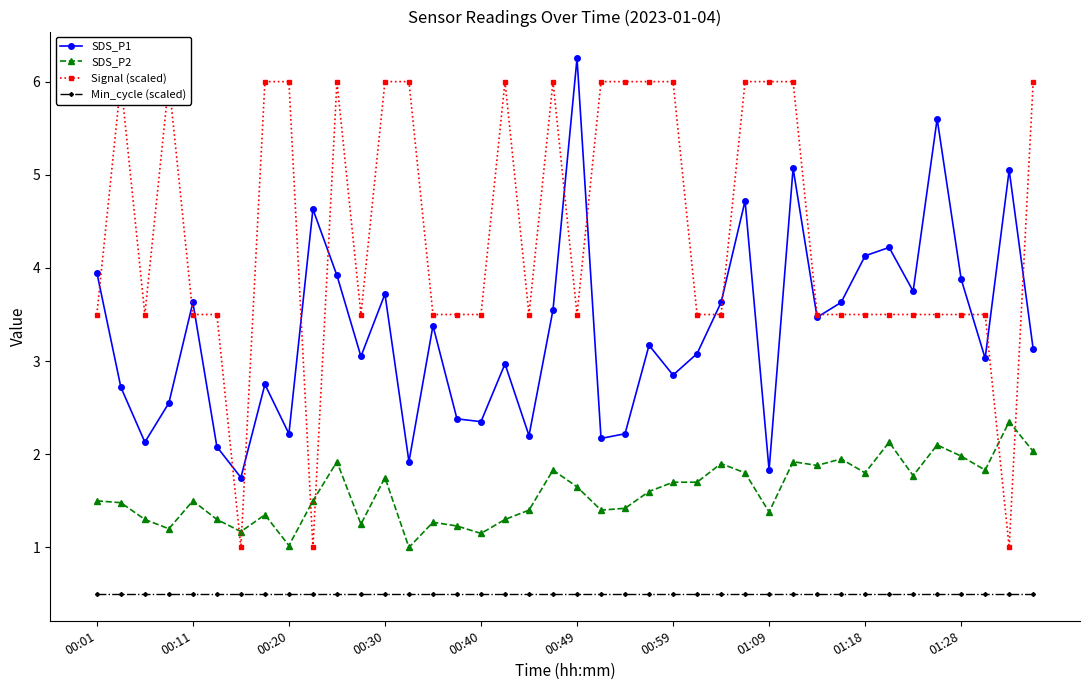

Is it true that Min_cycle (scaled) equals 0.5 at 01:28?

True